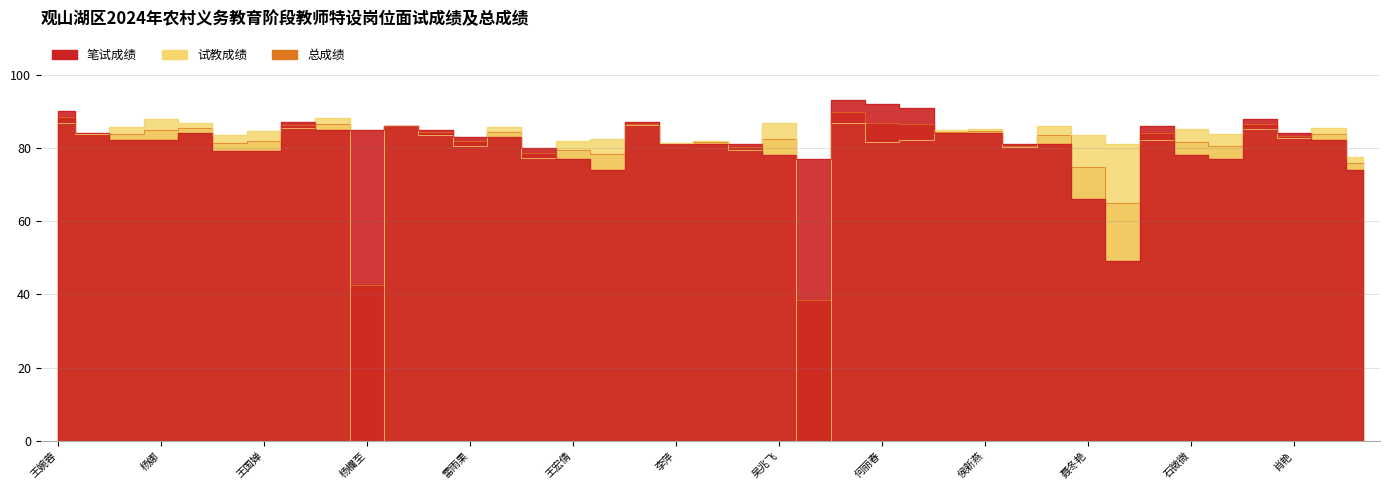

How many intersections are there between 笔试成绩 and 试教成绩?

21